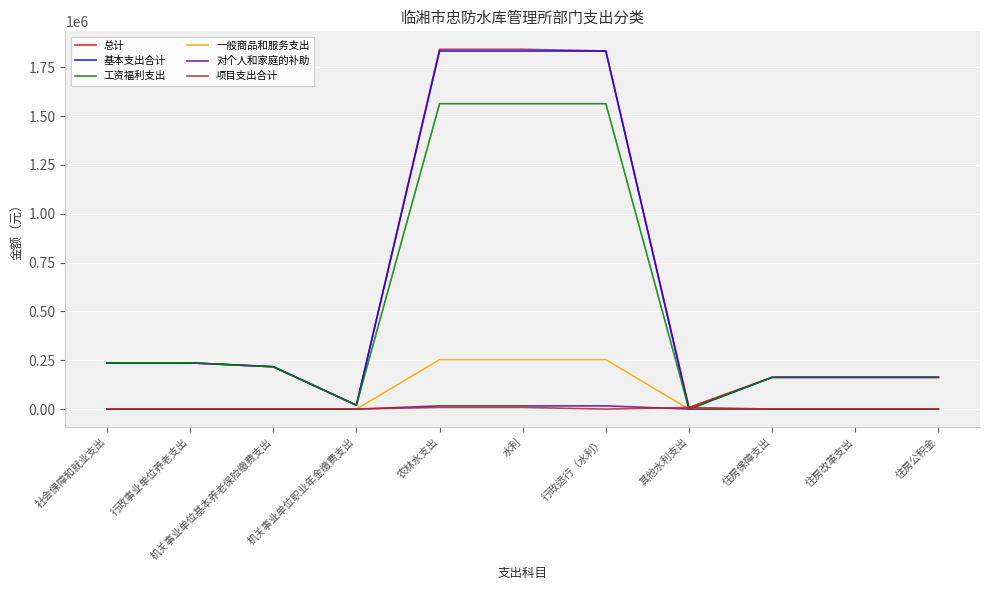

How many values in the 基本支出合计 series exceed 216862?

6